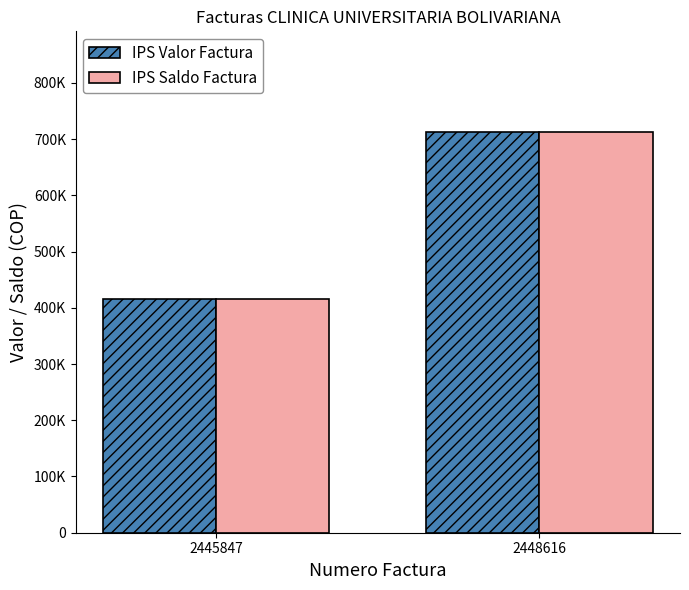

What are all the series names shown in the legend?

IPS Valor Factura, IPS Saldo Factura